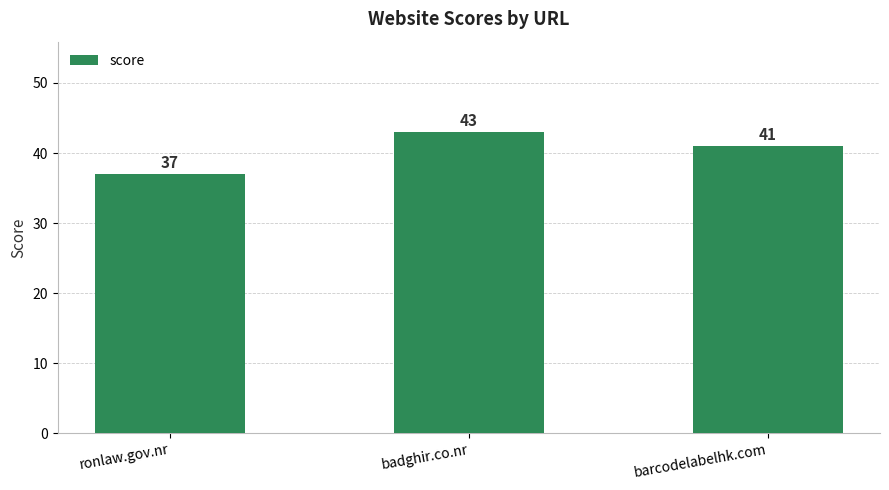

Which has a higher value, ronlaw.gov.nr or badghir.co.nr?

badghir.co.nr